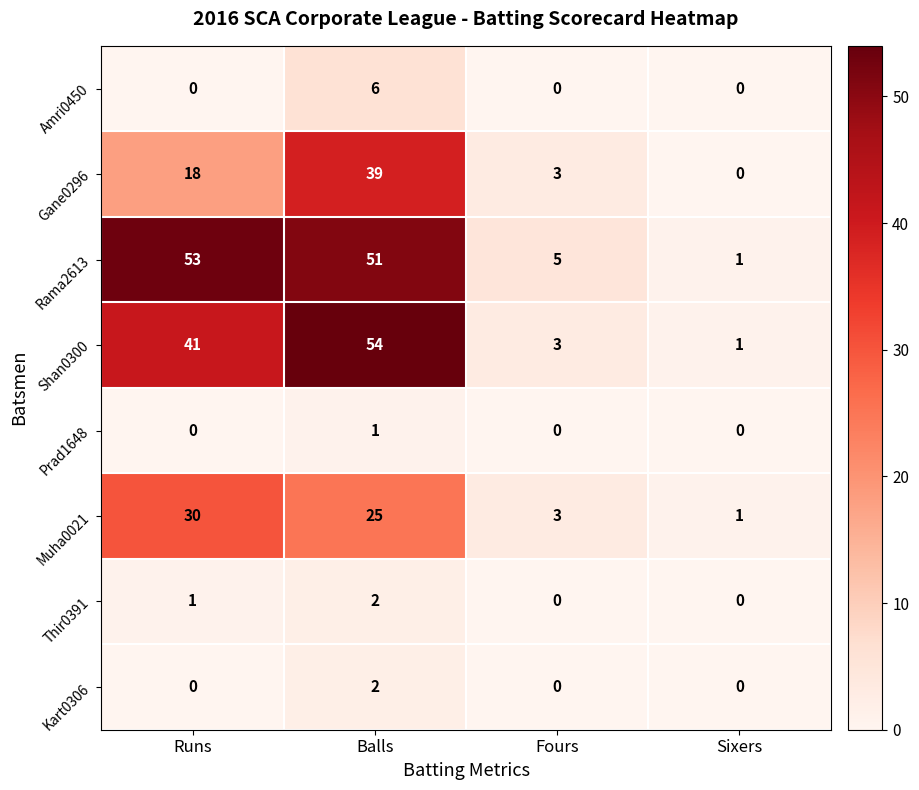

Rank the categories by Shan0300 value from lowest to highest.

Sixers, Fours, Runs, Balls